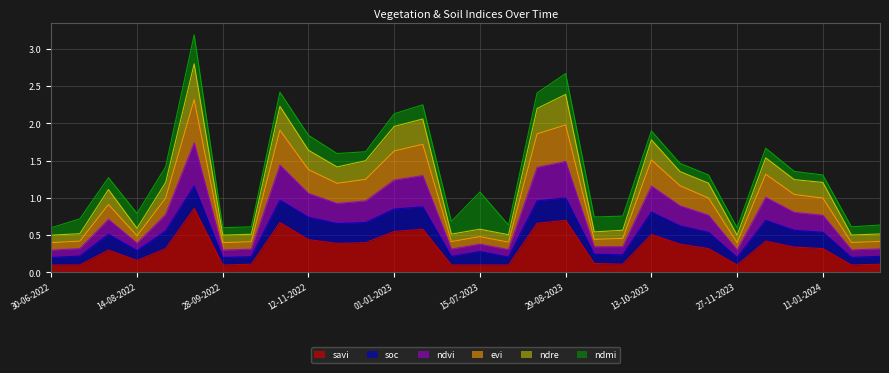

Is the value of evi at 28-09-2022 greater than the value of savi at 01-01-2024?

Yes